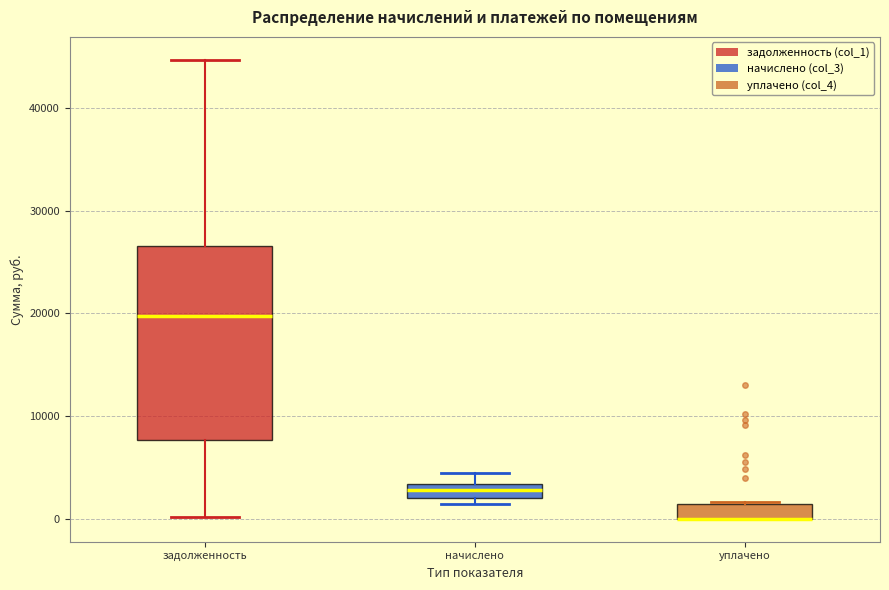

Comparing the boxes themselves (not the whiskers), which one is the tallest?

задолженность